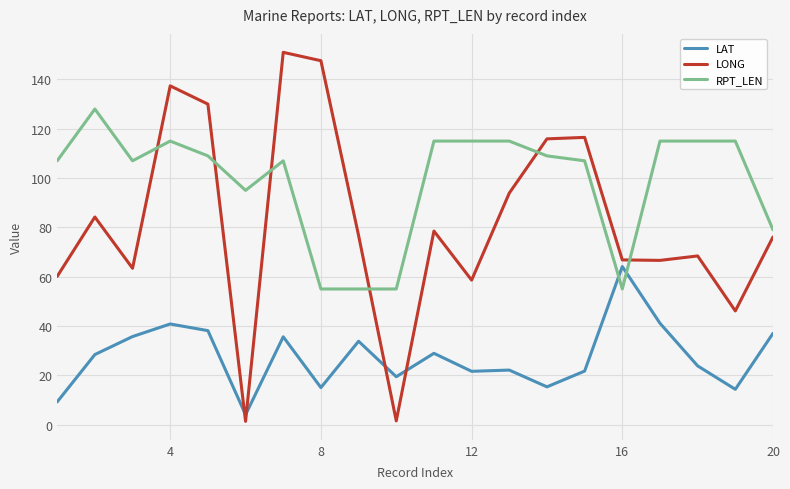

List the series in order of their overall mean, highest first.

RPT_LEN, LONG, LAT